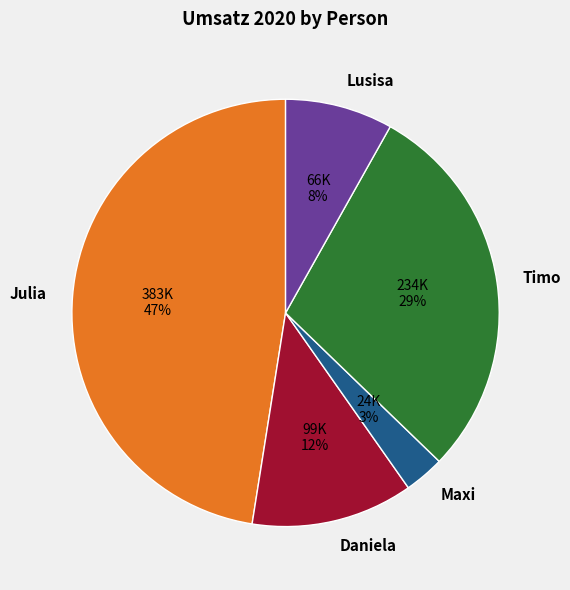

Between Lusisa and Daniela, which is larger?

Daniela